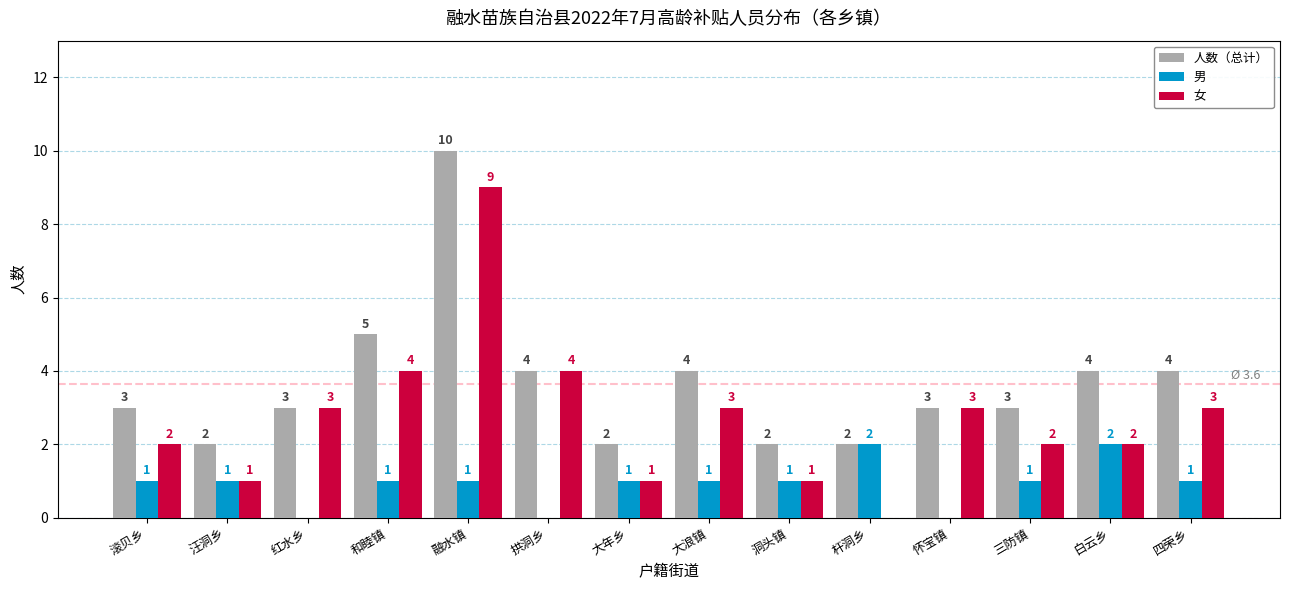

Which category has the highest value in the 人数（总计） series?

融水镇